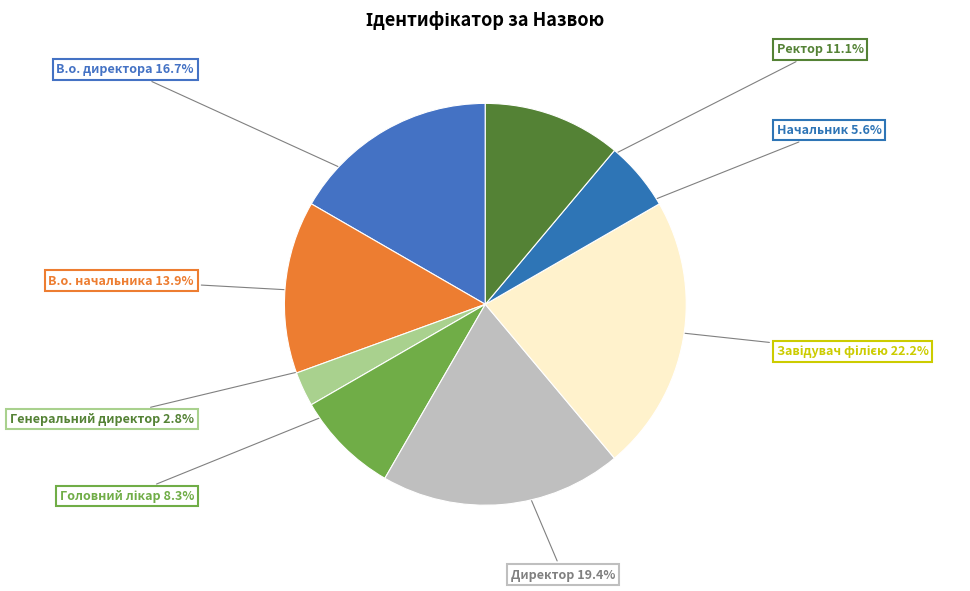

The В.о. начальника slice represents 14% of the pie. True or false?

True